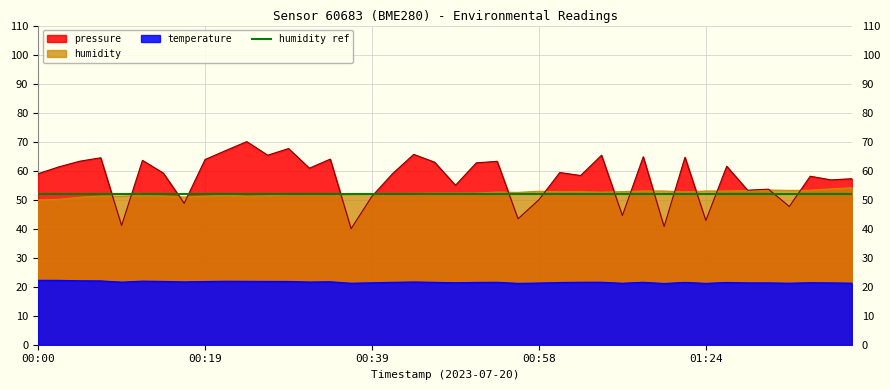

What is the difference between the second highest and second lowest values in the temperature series?

1.0